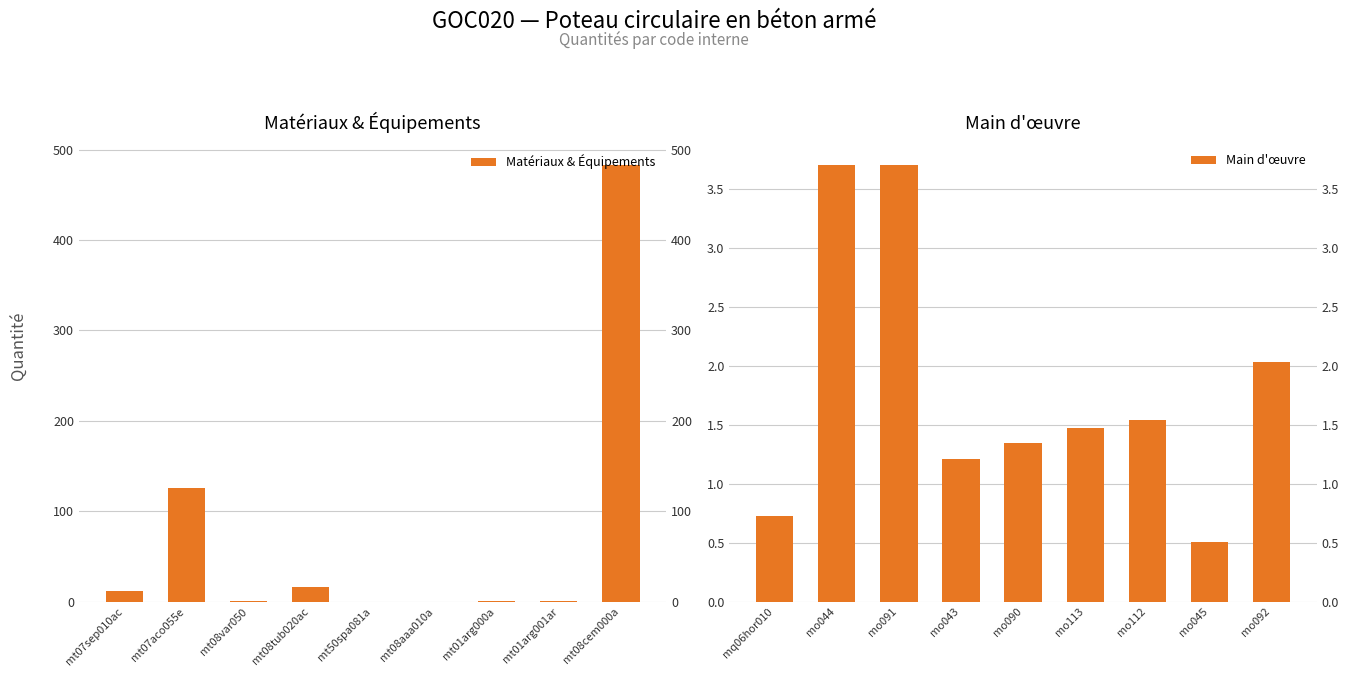

Reading left to right, transcribe all the data shown in this chart.

Matériaux & Équipements: 12.0	126.0	0.8	16.0	0.1	0.2	0.4	0.8	483.0
Main d'œuvre: 0.7	3.7	3.7	1.2	1.3	1.5	1.5	0.5	2.0